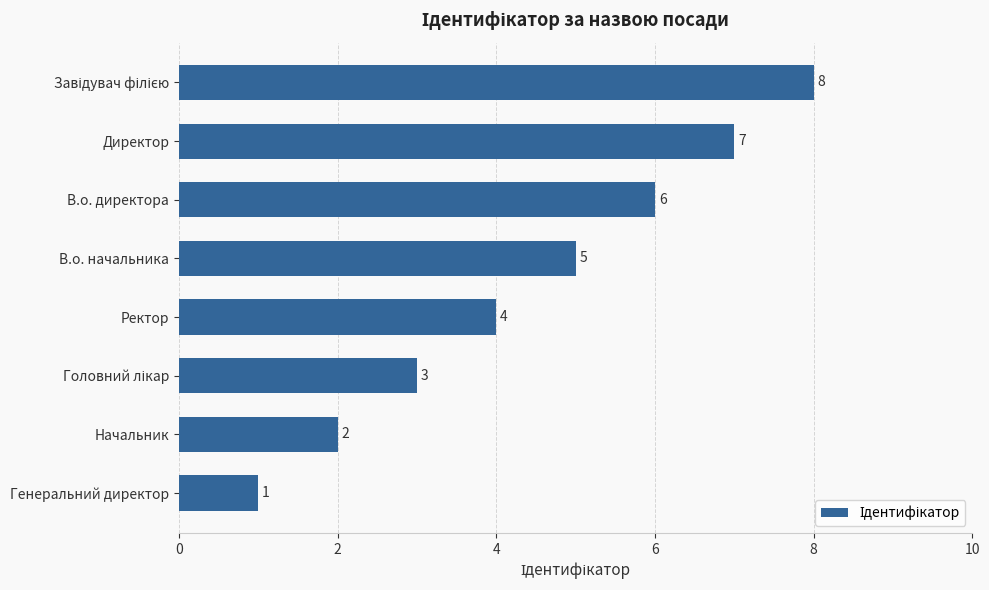

How many categories are shown in the chart?

8